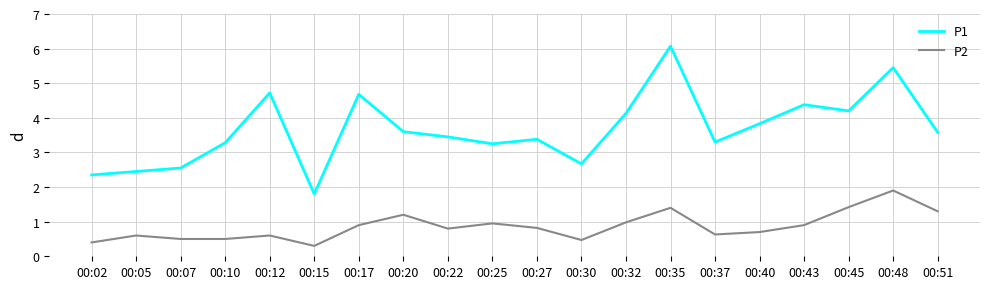

List the series in order of their peak value, highest first.

P1, P2